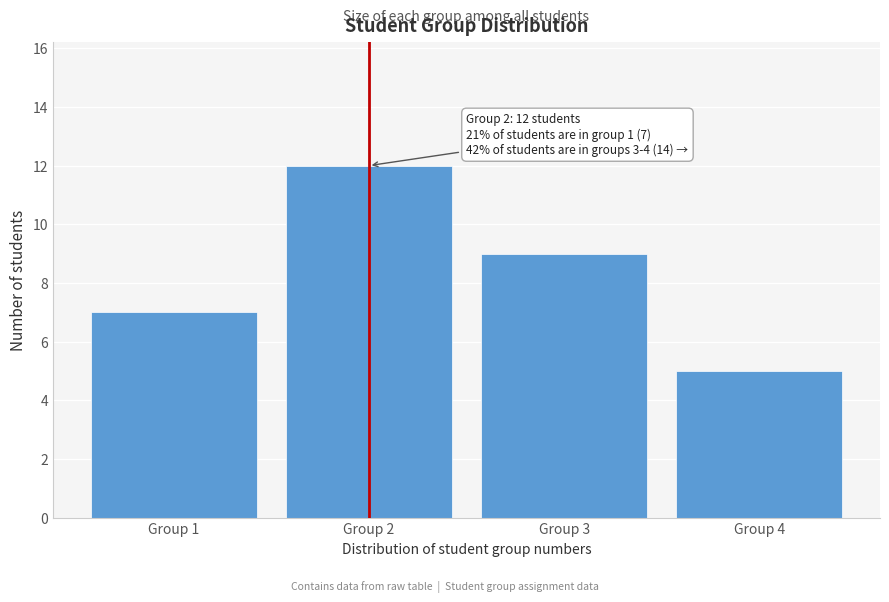

Reading right to left, what are all the values shown in this chart?

Group 4=5	Group 3=9	Group 2=12	Group 1=7